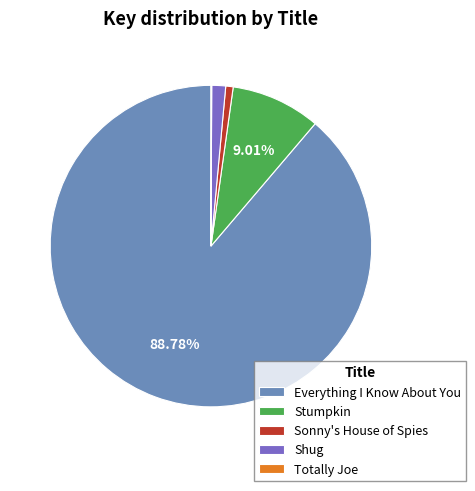

What is the largest slice in the pie chart?

Everything I Know About You